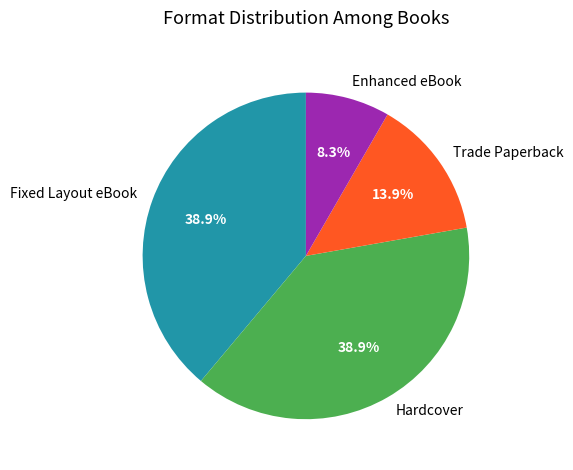

To the nearest percent, what is the average slice percentage?

25%